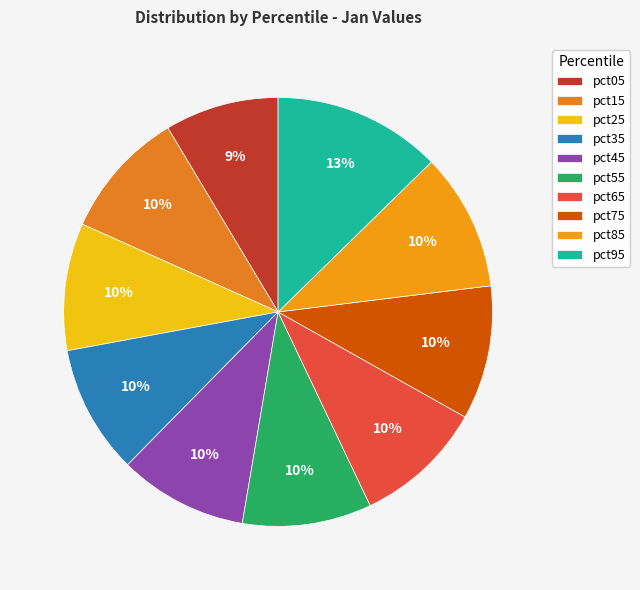

How much of the chart is everything except pct15?

90.3%